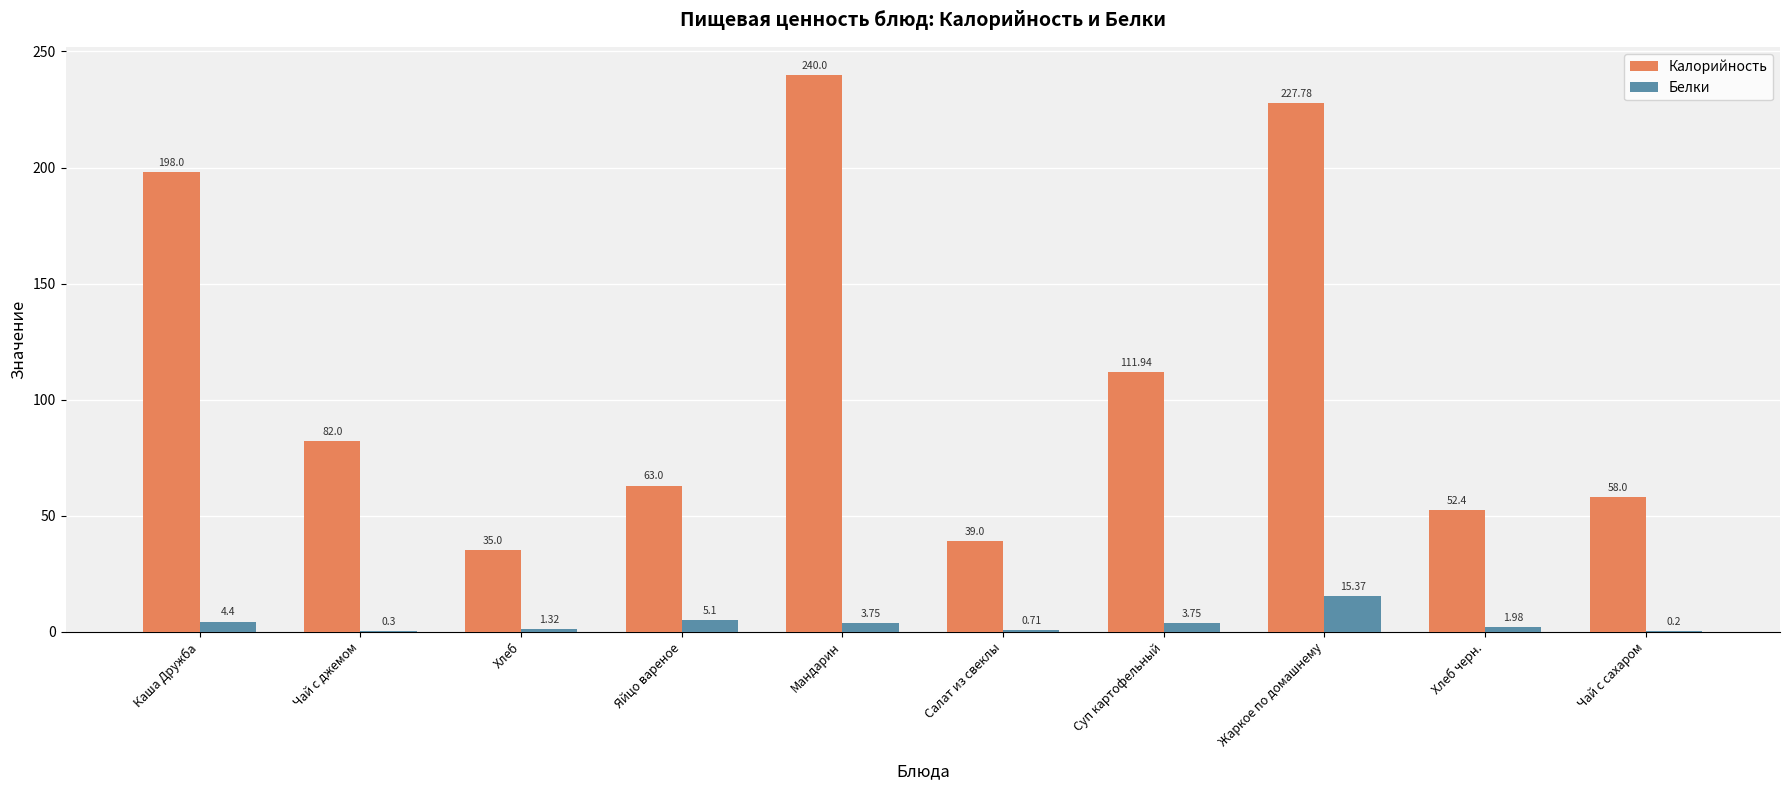

Between Яйцо вареное and Жаркое по домашнему, which series saw the biggest shift?

Калорийность